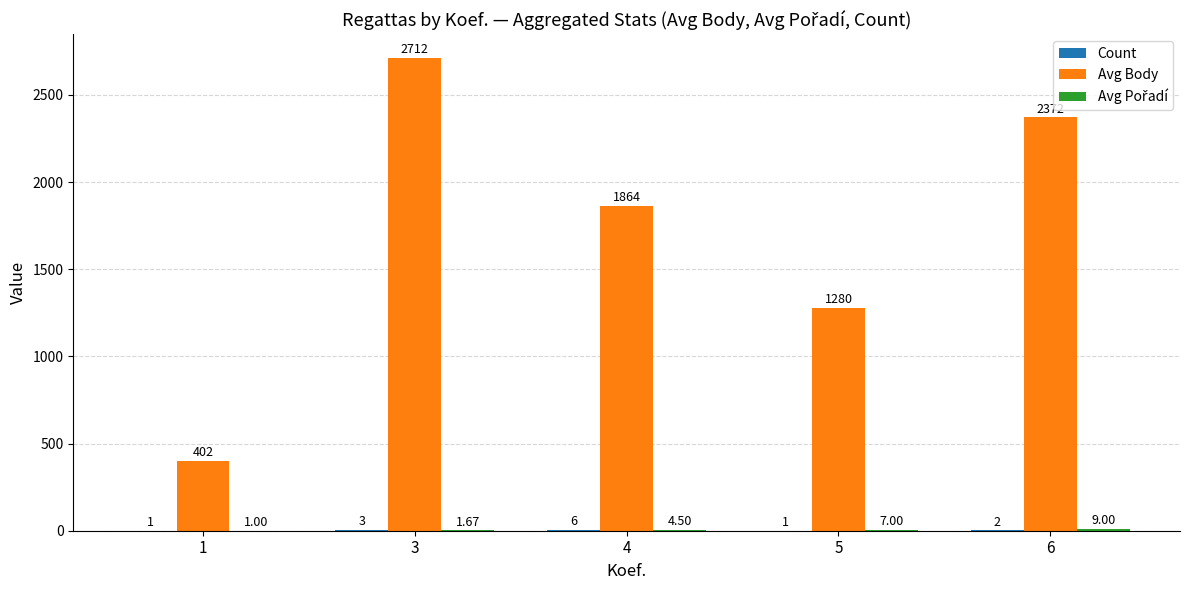

Which series has the largest total across all categories?

Avg Body